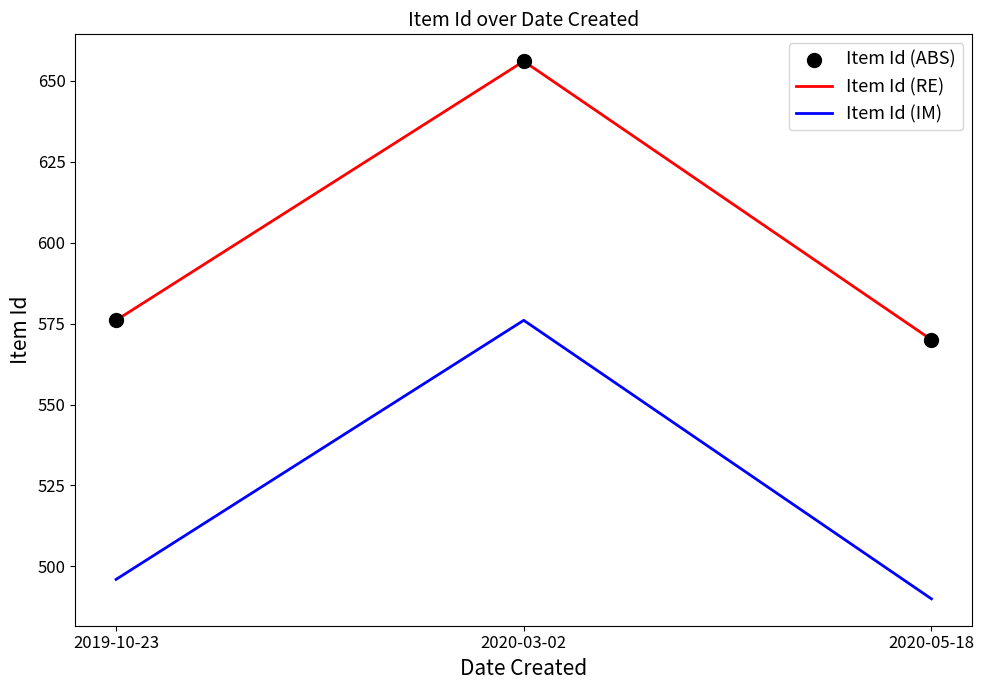

What is the difference between the highest and lowest values at 2020-05-18?

80